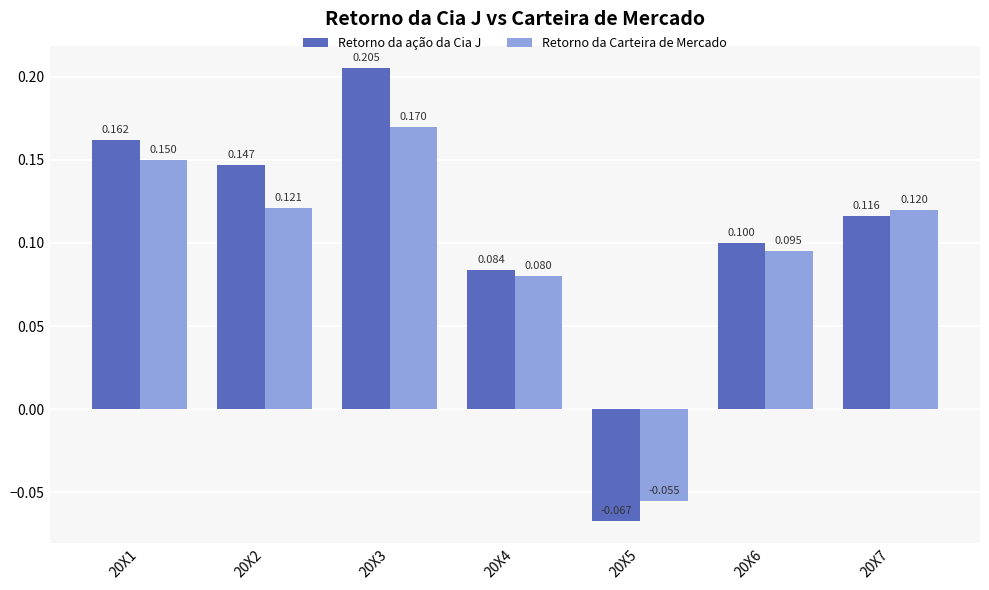

Which series has the largest range (max minus min)?

Retorno da ação da Cia J